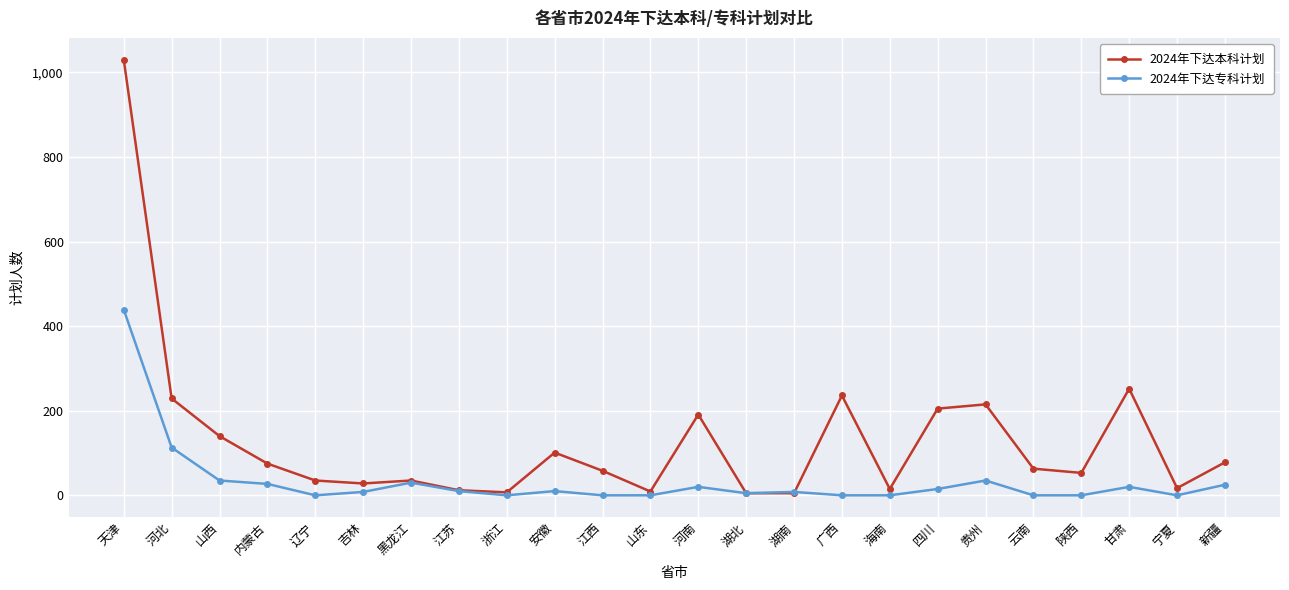

What is the difference between the maximum and second lowest values in the 2024年下达本科计划 series?

1025